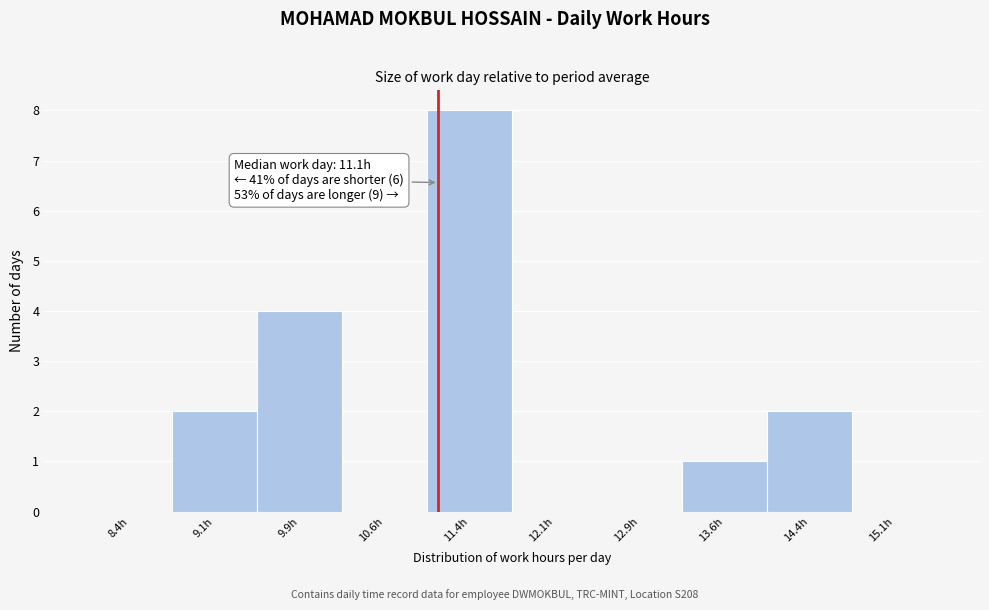

Over which range of the x-axis is the bar tallest?

11.00 to 11.75